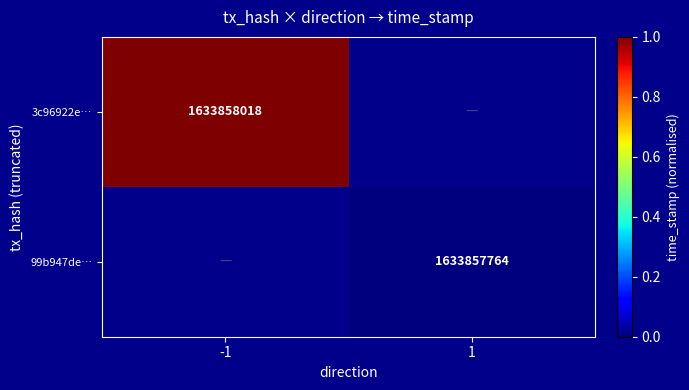

Is it true that 3c96922e… equals 0.3 at -1?

False